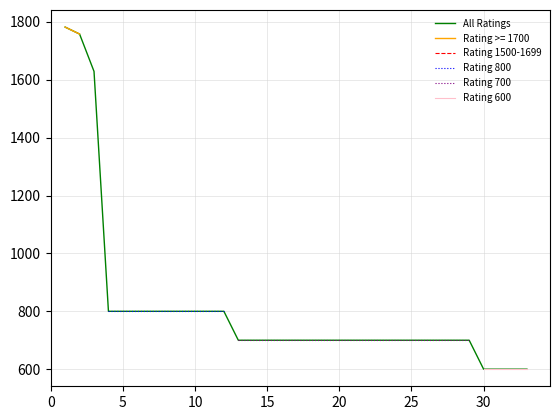

Does the chart have visible grid lines?

Yes